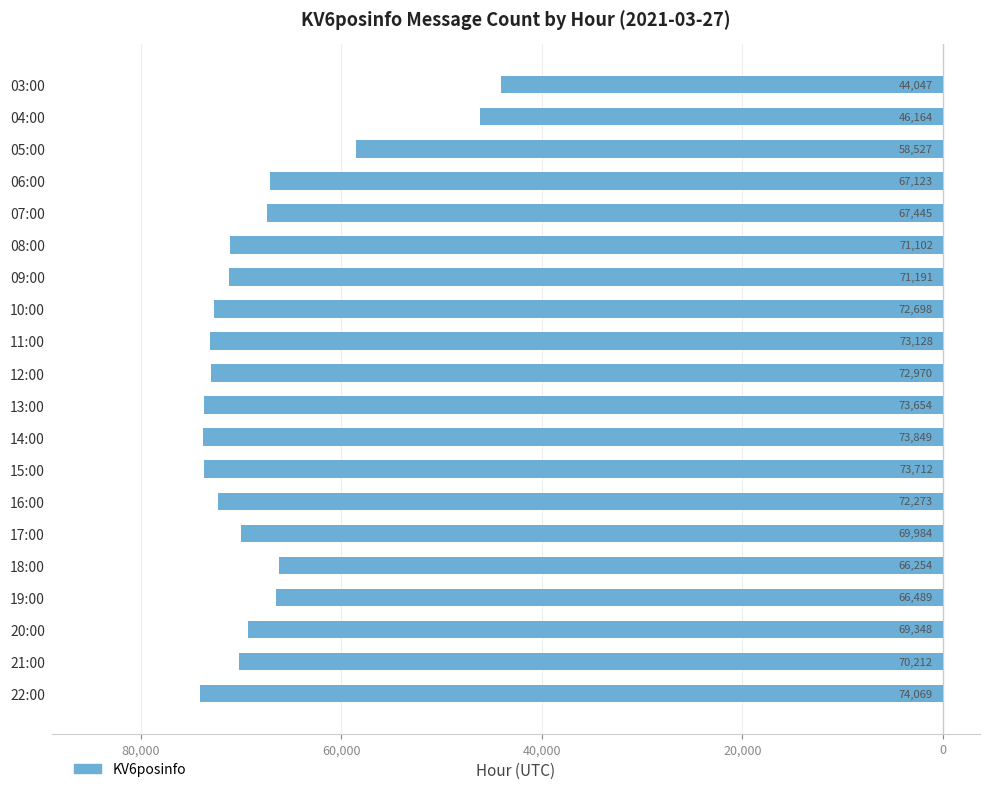

Does the chart contain any negative values?

Yes